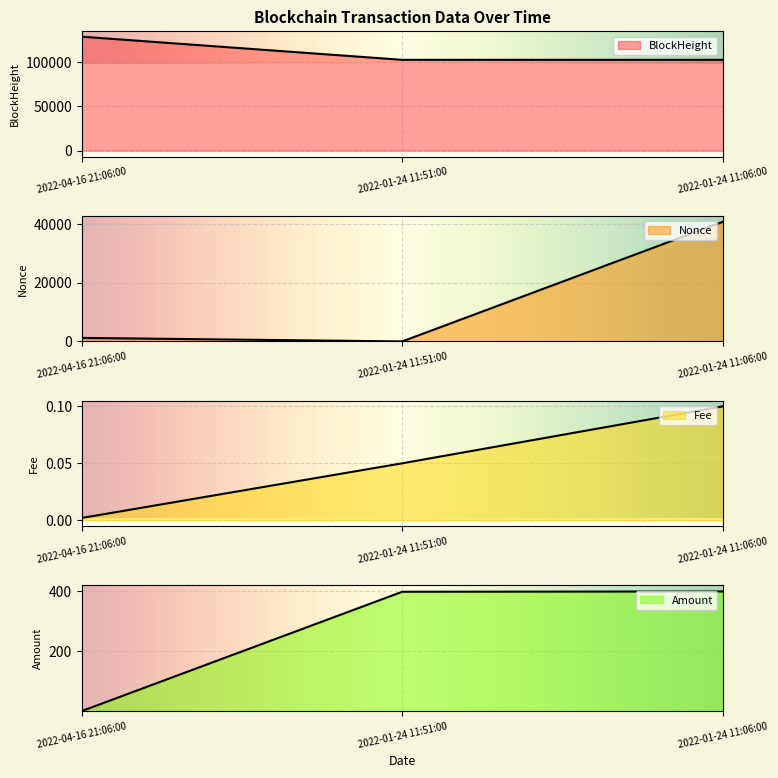

What is the difference between the maximum and minimum values in the Fee series?

0.1